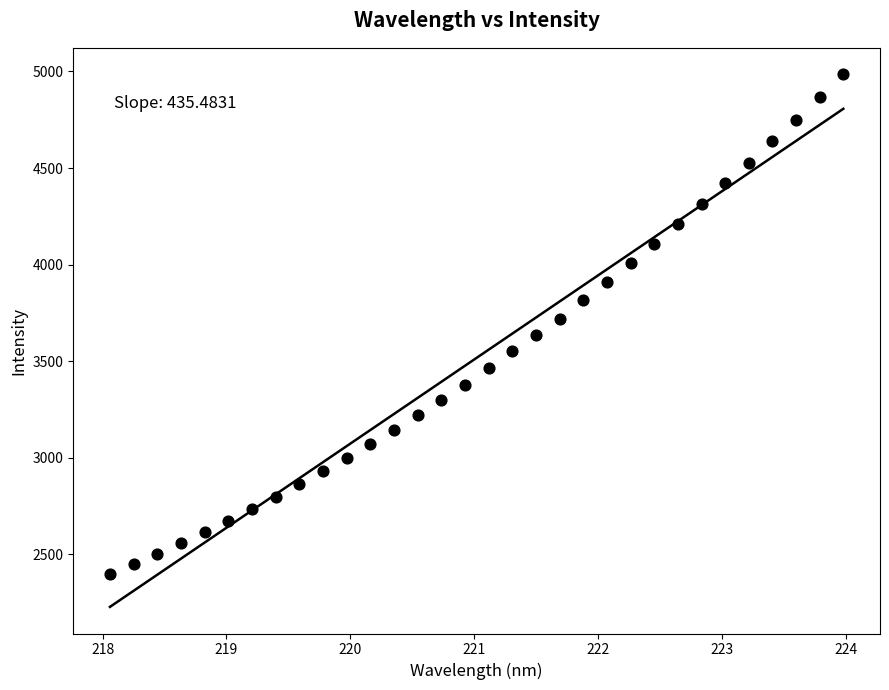

What is the range of Y values (max minus min)?

2583.5